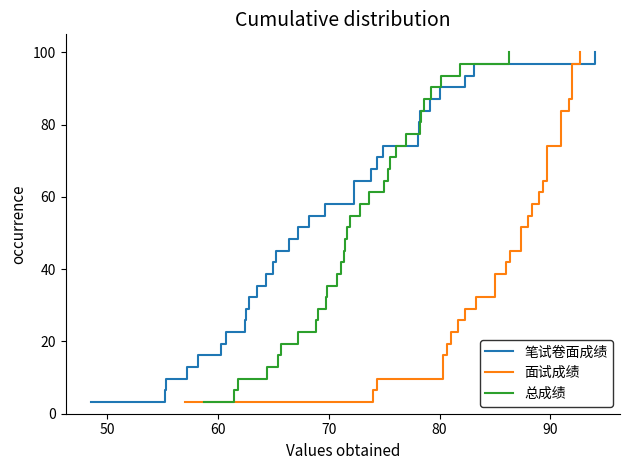

Does the chart display data point markers on the line(s)?

No